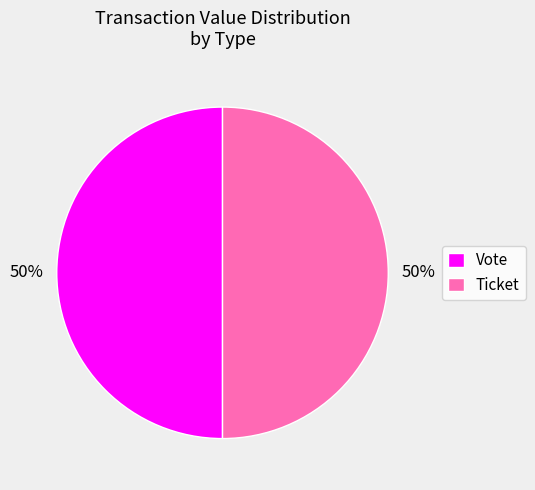

To the nearest percent, what is the combined percentage of Vote and Ticket?

100%